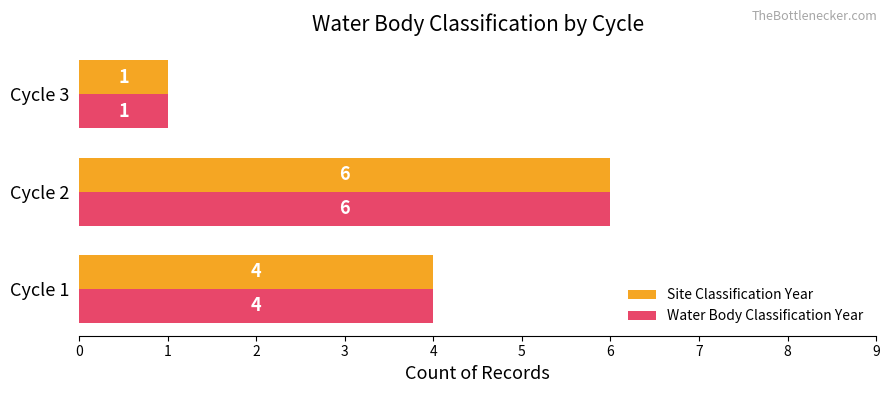

The Site Classification Year series shows 4 at Cycle 1. True or false?

True